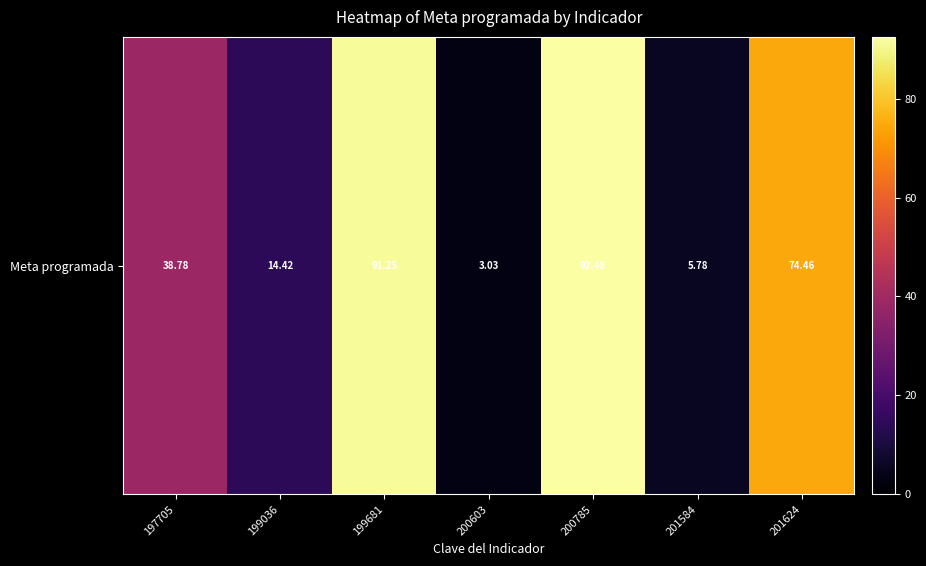

Reading left to right, list all the values displayed in this chart.

38.8	14.4	91.2	3.0	92.5	5.8	74.5